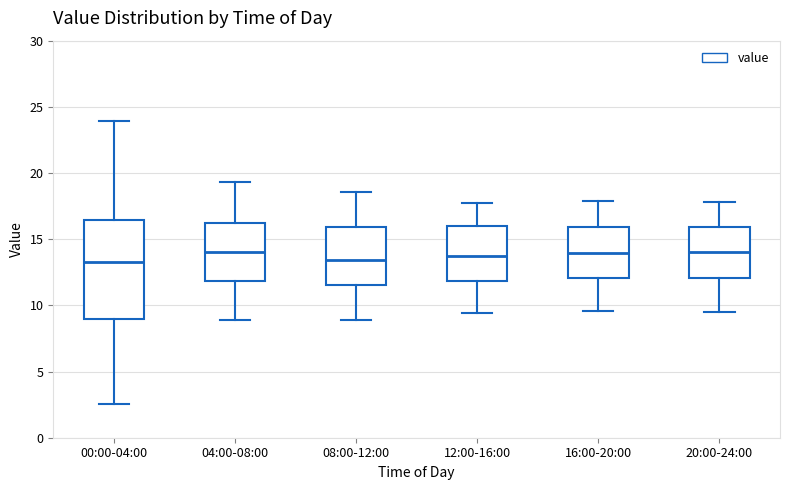

Comparing the boxes themselves (not the whiskers), which one is the tallest?

00:00-04:00